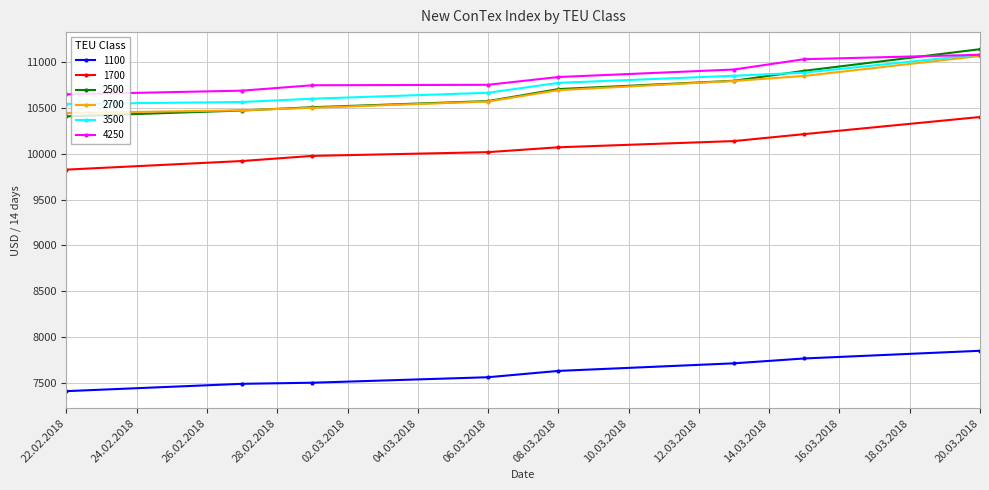

True or false: 1100 and 2500 intersect in this chart.

False